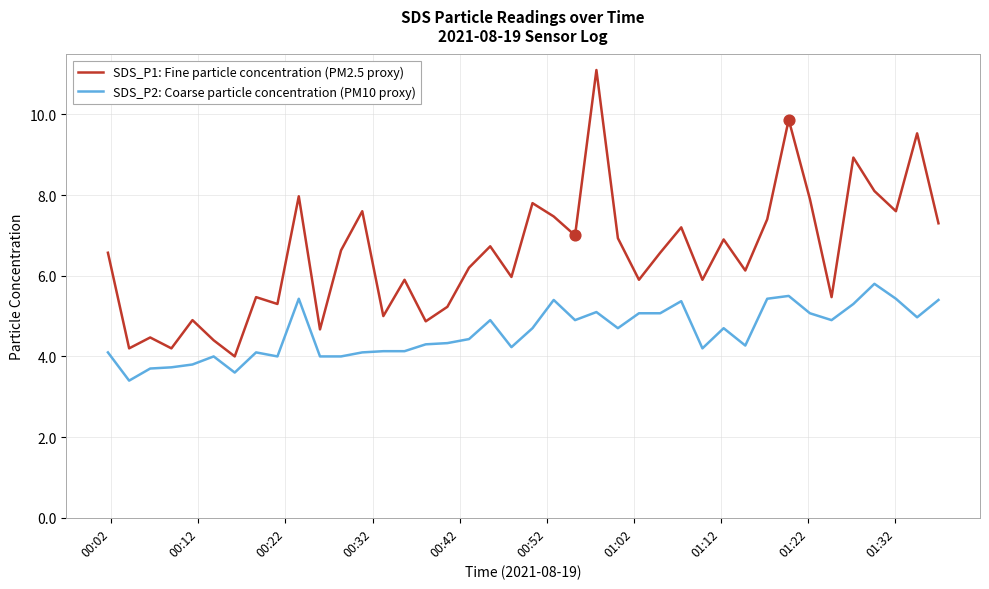

Which series has the largest total across all categories?

SDS_P1: Fine particle concentration (PM2.5 proxy)